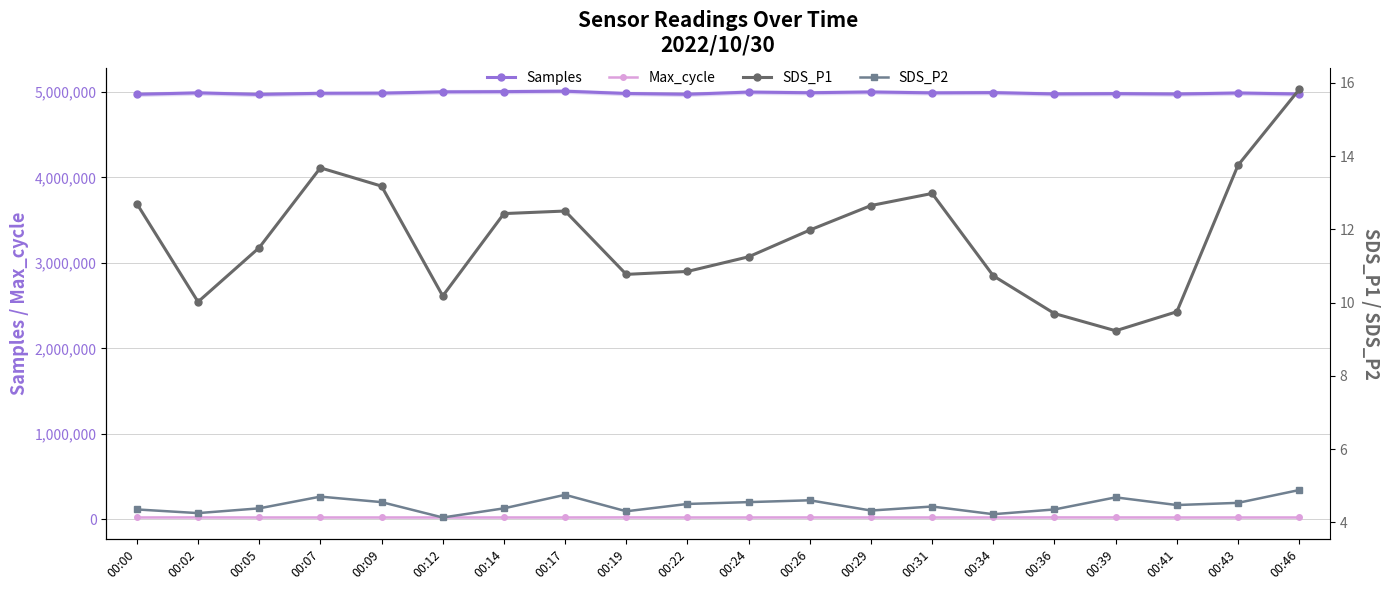

Where is the first local maximum for Samples?

00:02